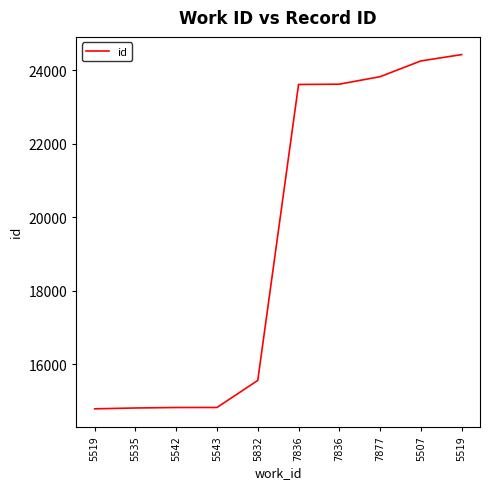

Where does the data first go above 23609?

7836